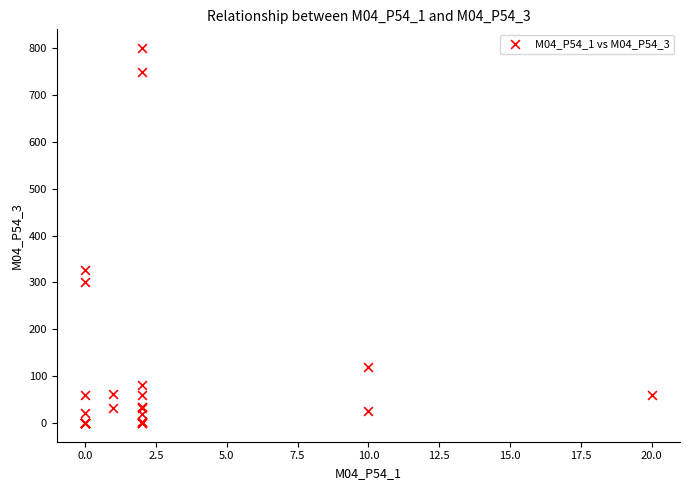

What Y value in the scatter plot is closest to 400?

326